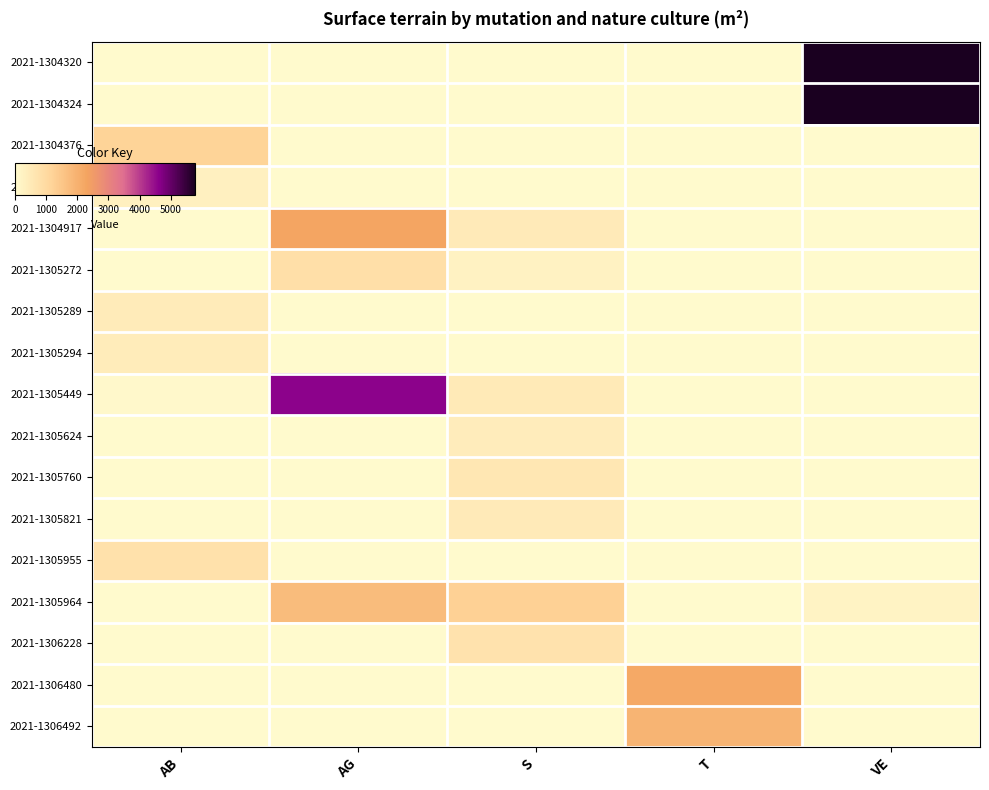

At S, list the series in order from largest to smallest.

2021-1305964, 2021-1306228, 2021-1305760, 2021-1305449, 2021-1304917, 2021-1305821, 2021-1305624, 2021-1305272, 2021-1304320, 2021-1304324, 2021-1304376, 2021-1304535, 2021-1305289, 2021-1305294, 2021-1305955, 2021-1306480, 2021-1306492